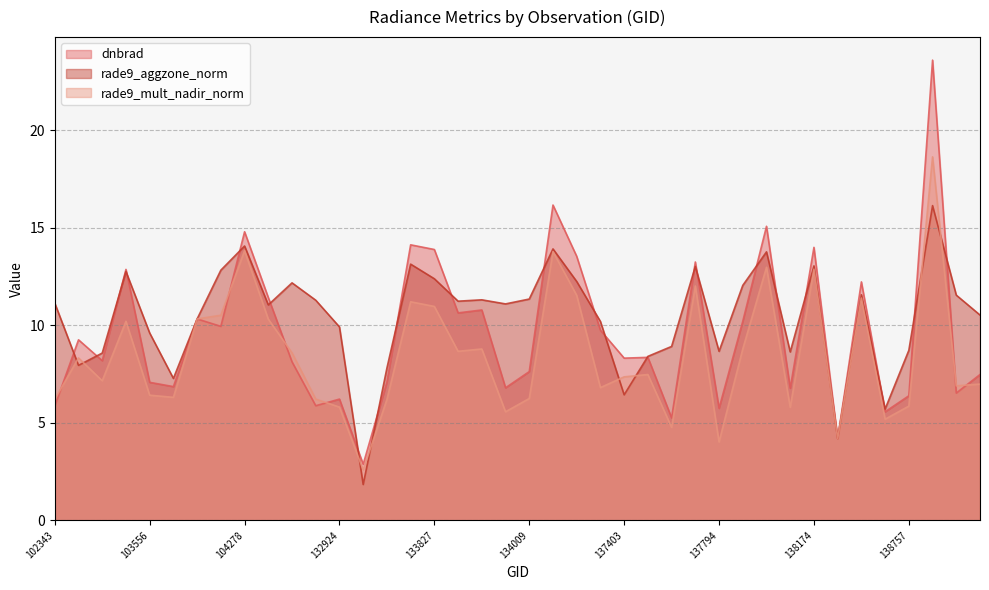

What is the value of the rade9_aggzone_norm point at the 38th from the left?

16.1